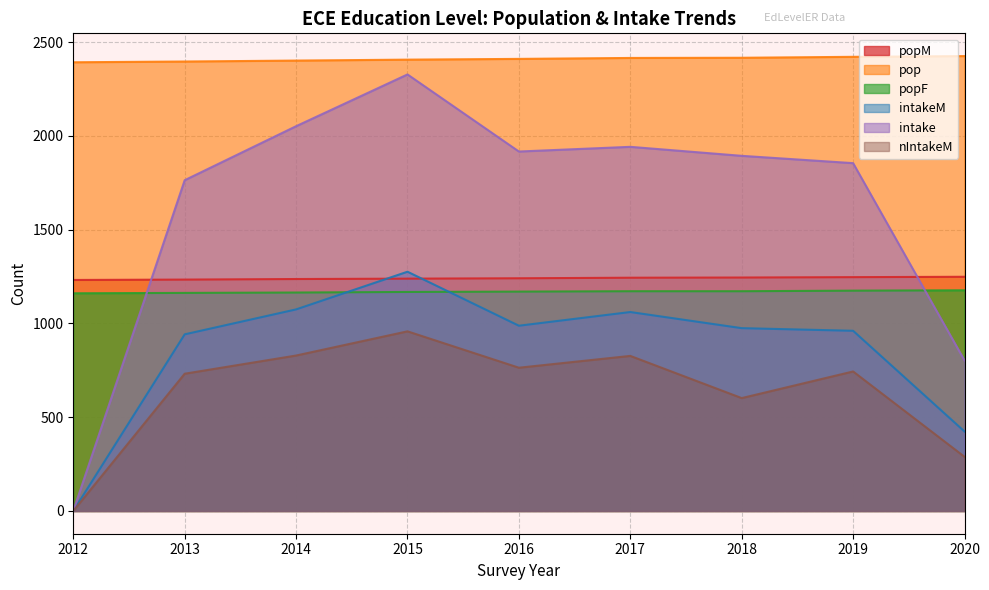

Reading left to right, what are all the values shown in this chart?

popM: 2012=1232	2013=1234	2014=1237	2015=1239	2016=1241	2017=1244	2018=1245	2019=1247	2020=1249
pop: 2012=2393	2013=2397	2014=2402	2015=2407	2016=2411	2017=2416	2018=2417	2019=2422	2020=2426
popF: 2012=1161	2013=1163	2014=1165	2015=1168	2016=1170	2017=1172	2018=1172	2019=1175	2020=1177
intakeM: 2012=0	2013=942	2014=1075	2015=1276	2016=988	2017=1061	2018=975	2019=961	2020=424
intake: 2012=0	2013=1764	2014=2052	2015=2328	2016=1917	2017=1942	2018=1894	2019=1855	2020=803
nIntakeM: 2012=0	2013=732	2014=829	2015=958	2016=764	2017=827	2018=602	2019=744	2020=289